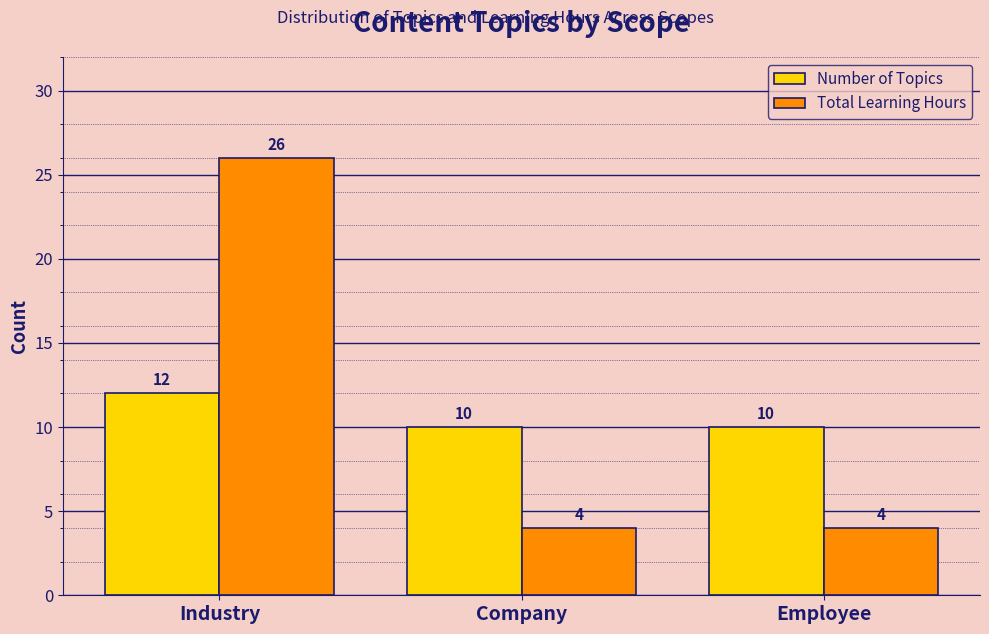

What is the minimum value for Number of Topics?

10